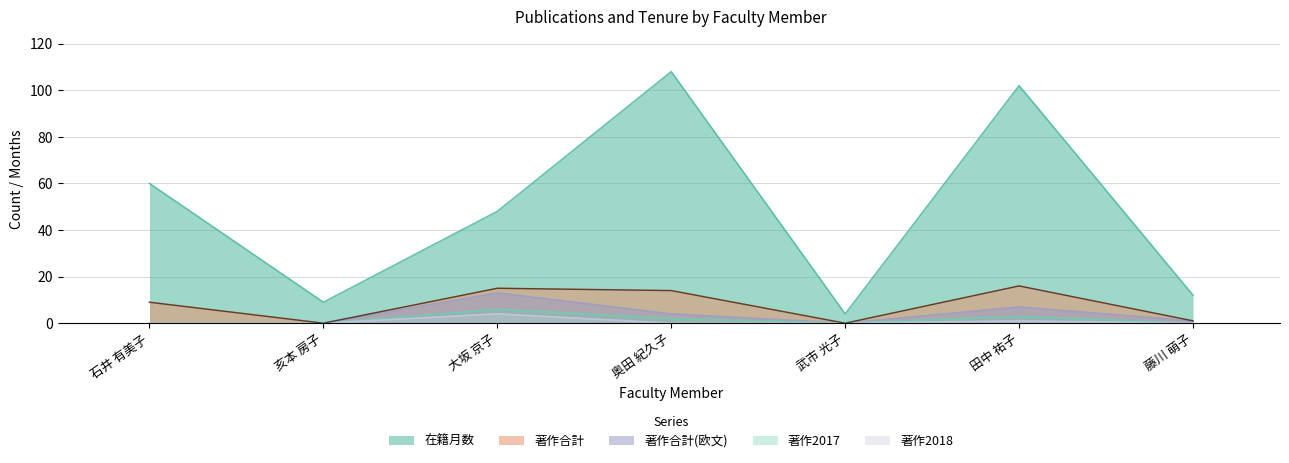

Between 田中 祐子 and 藤川 萌子, which series saw the biggest shift?

在籍月数